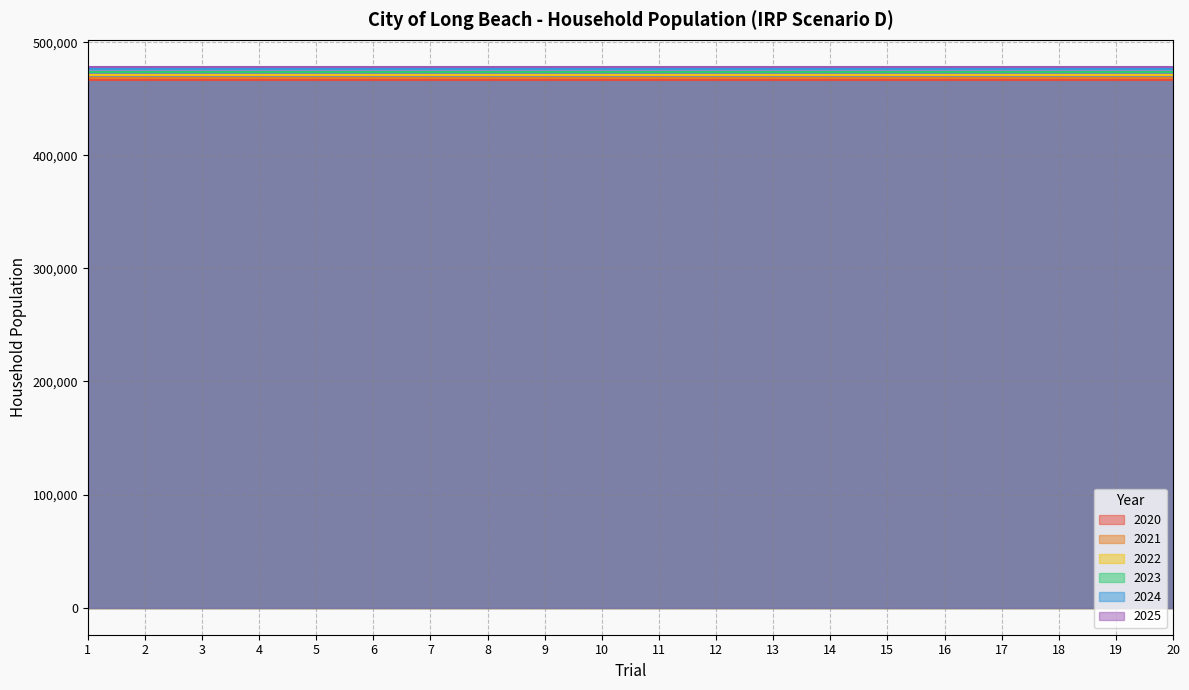

List the series in order of their peak value, highest first.

2025, 2024, 2023, 2022, 2021, 2020